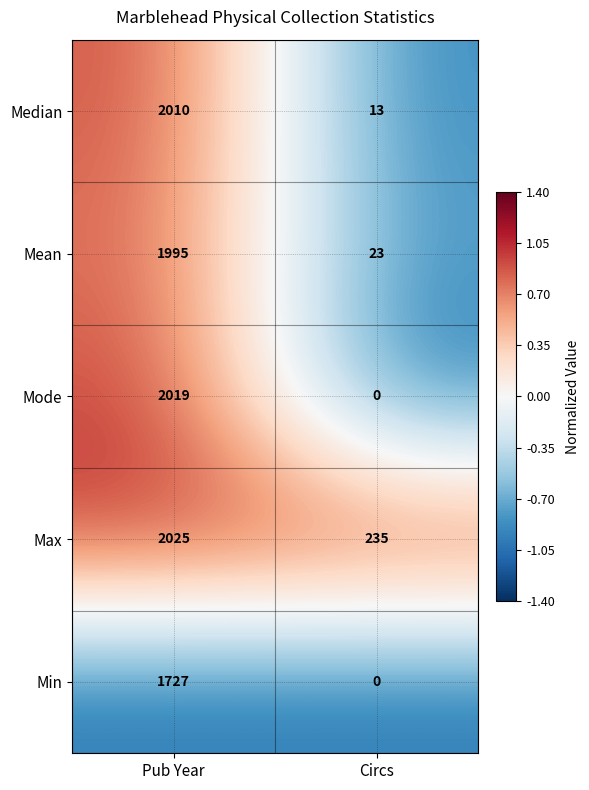

At which category is the sum across all series the highest?

Pub Year